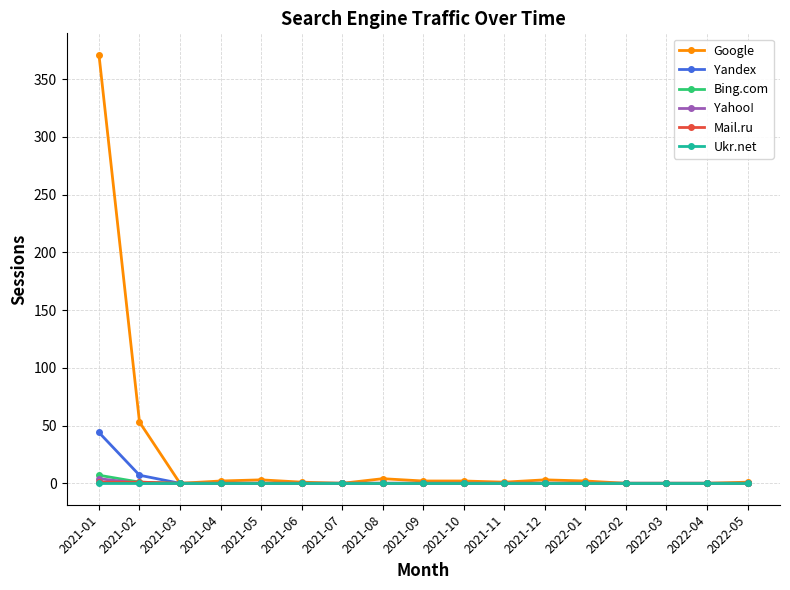

At which category does the chart reach its peak across all series?

2021-01